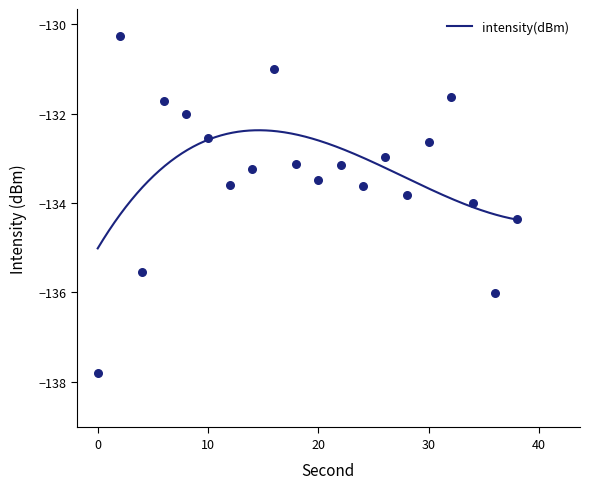

Which has a higher value, 34 or 18?

18